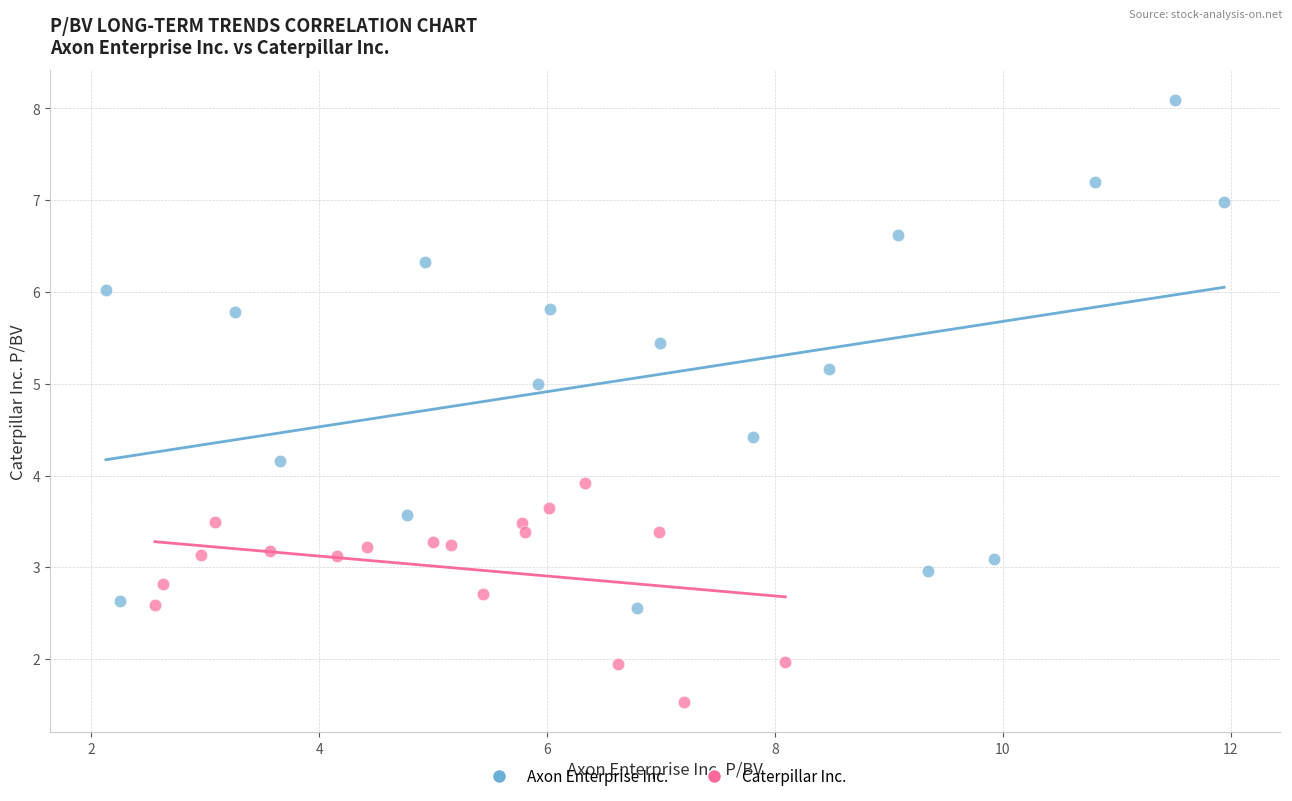

Which series contains the lowest Y value?

Caterpillar Inc.